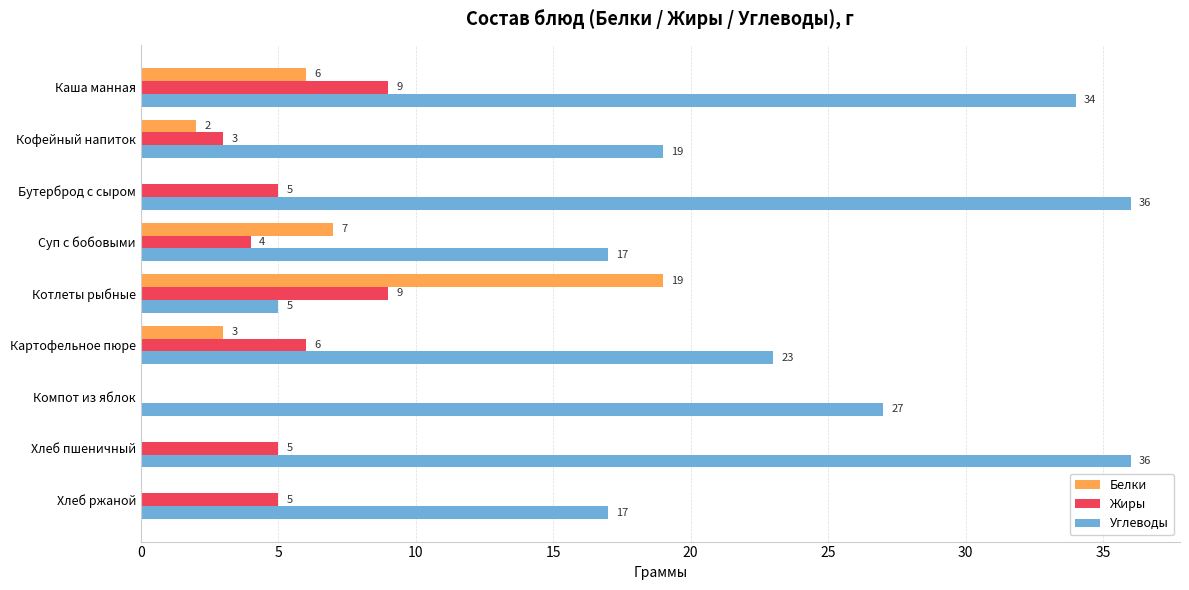

What is the maximum value shown in the chart?

36